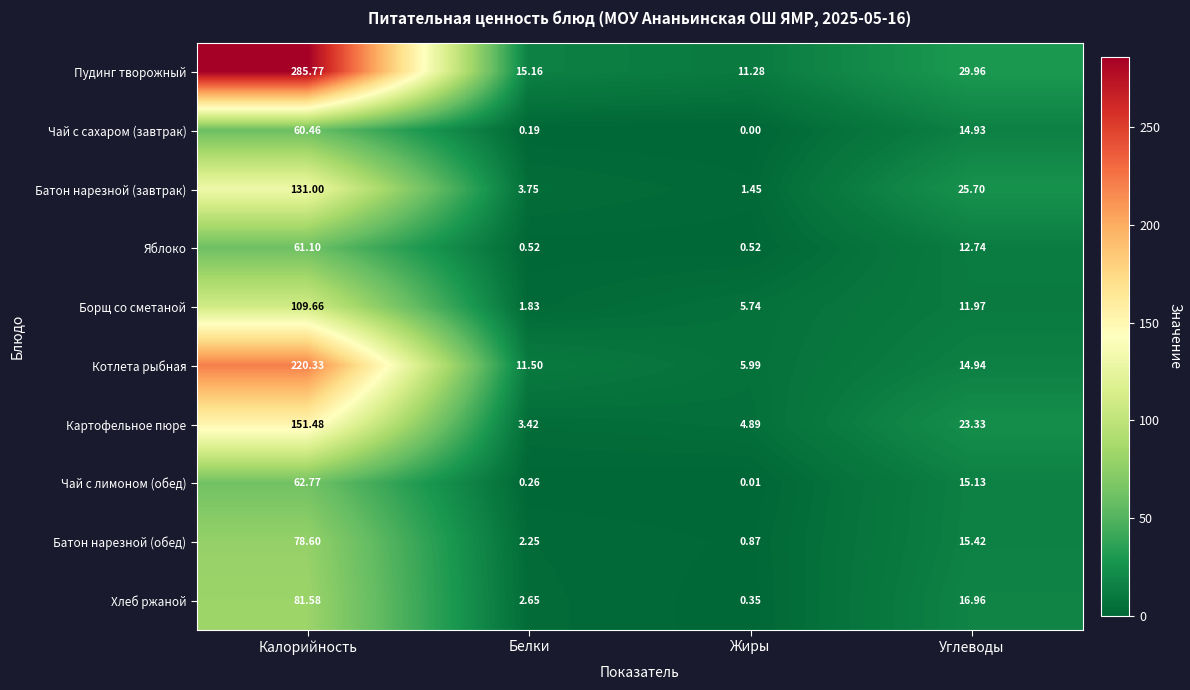

How many values in the Картофельное пюре series are below 23?

2